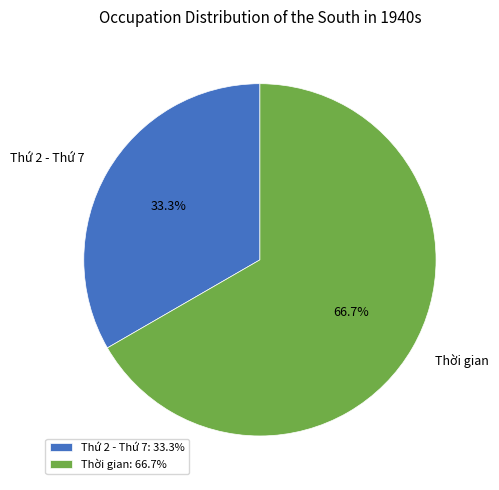

To the nearest percent, what is the difference between the Thời gian and Thứ 2 - Thứ 7 slice percentages?

33%